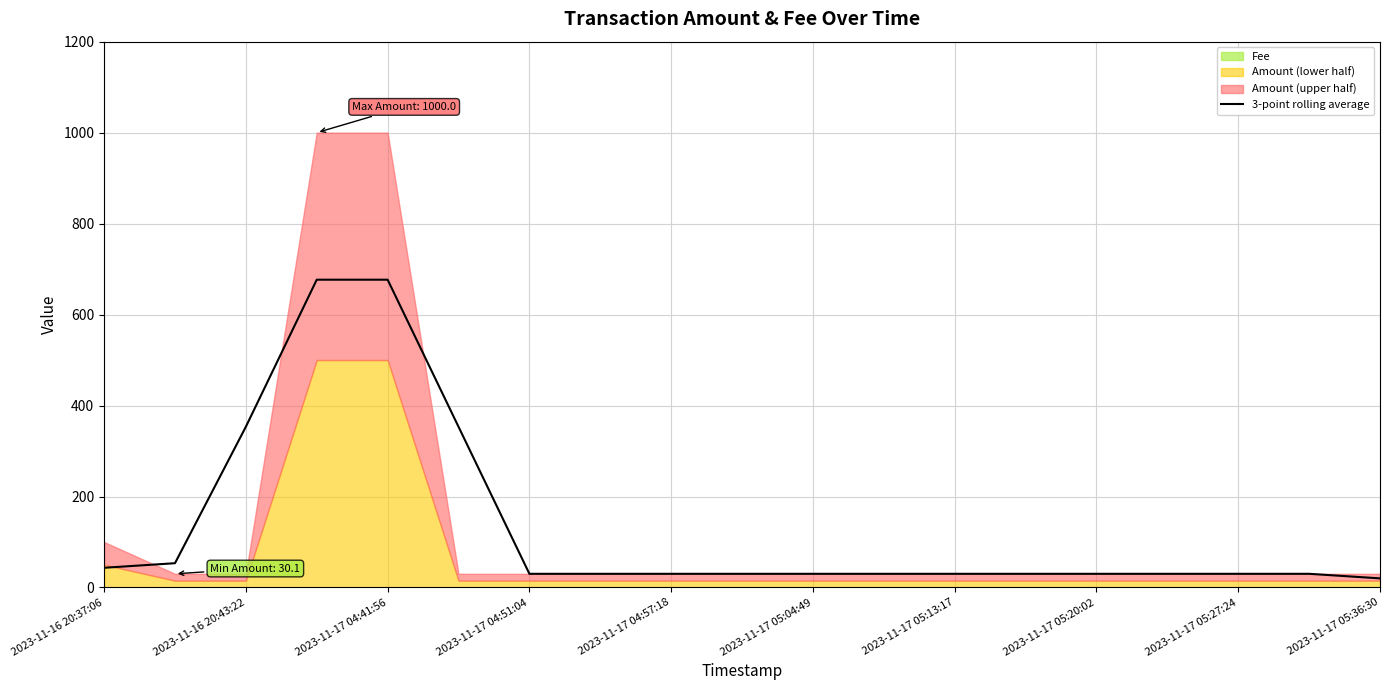

What is the highest value of the 3-point rolling average series?

676.7